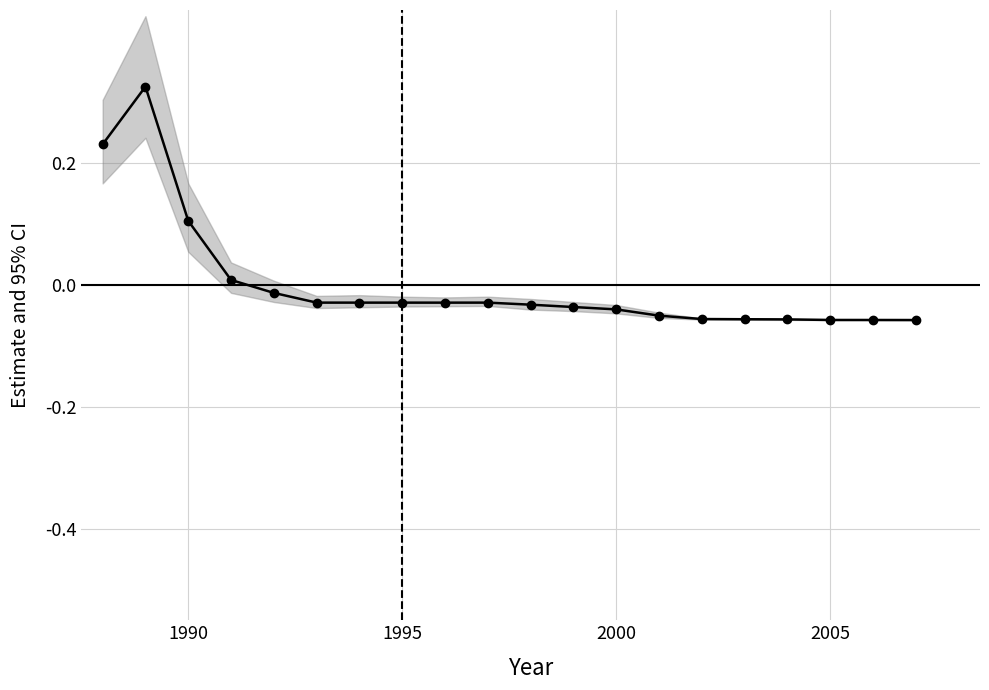

Reading left to right, extract all data points from this chart.

0.2	0.3	0.1	0.0	-0.0	-0.0	-0.0	-0.0	-0.0	-0.0	-0.0	-0.0	-0.0	-0.1	-0.1	-0.1	-0.1	-0.1	-0.1	-0.1